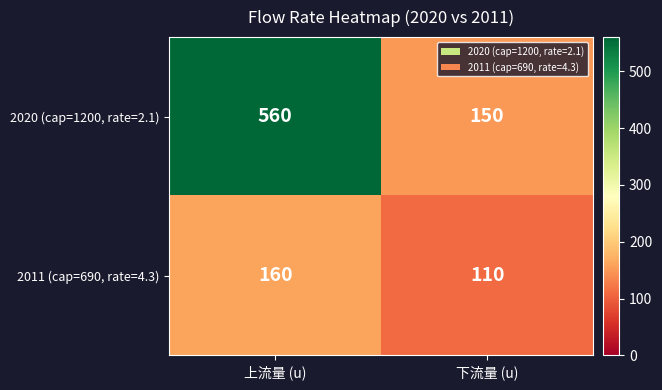

Which label corresponds to the largest value in the chart?

上流量 (u)